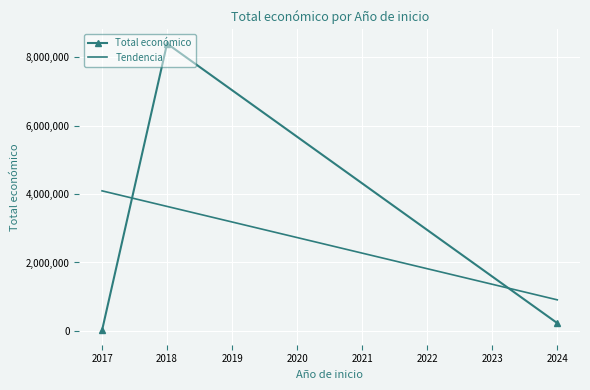

What is the spread (max minus min) of values at 2018?

4760030.7